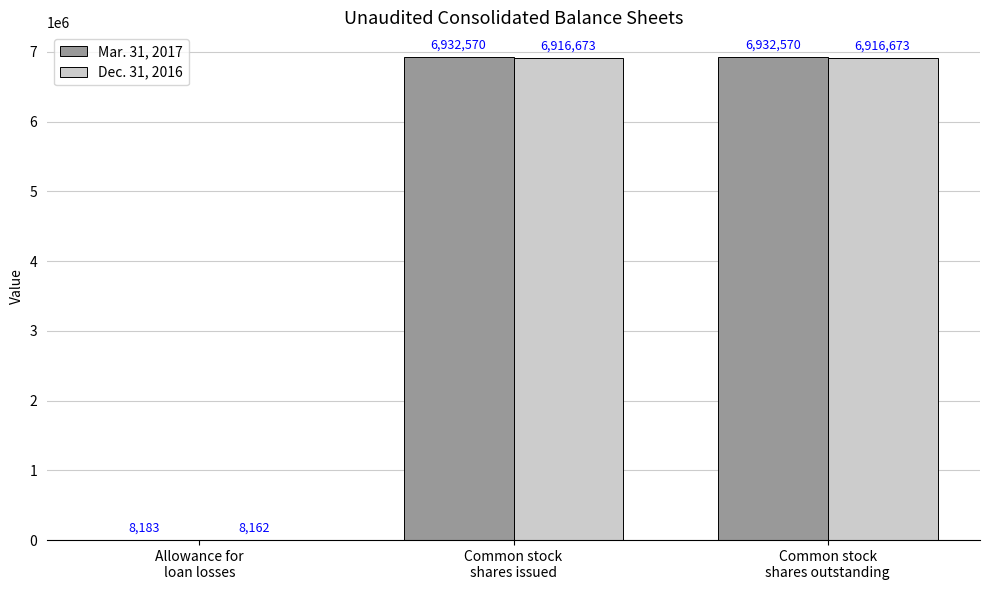

True or false: Mar. 31, 2017 has a value of 8183 at Allowance for
loan losses.

True